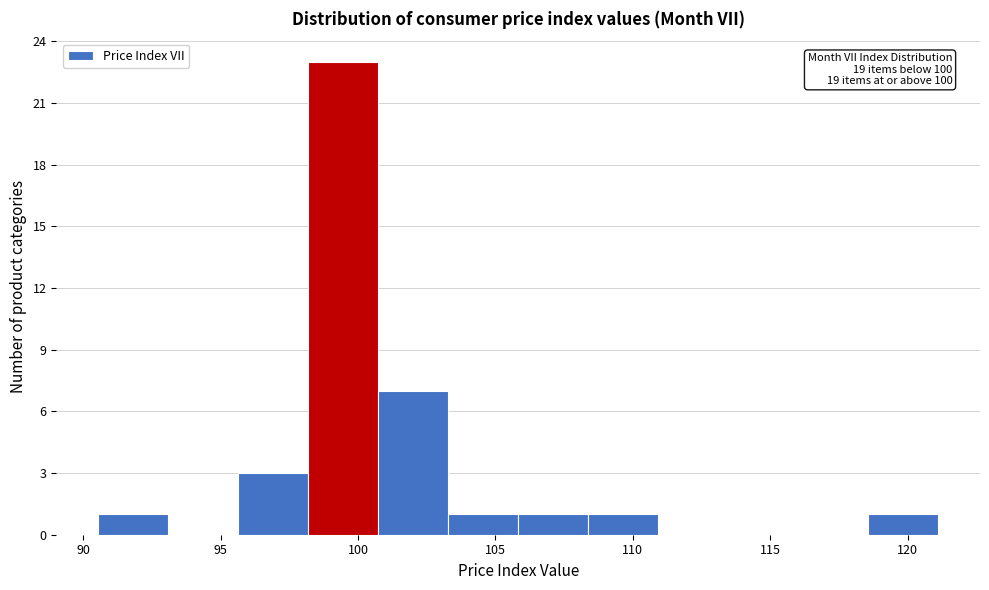

Over which range of the x-axis is the bar tallest?

98.0 to 100.5